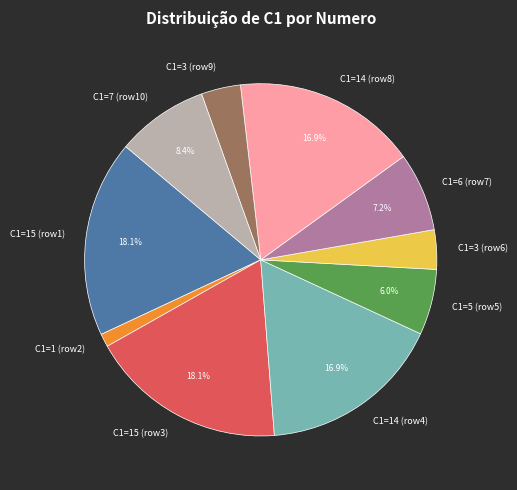

How many segments does this pie chart have?

10